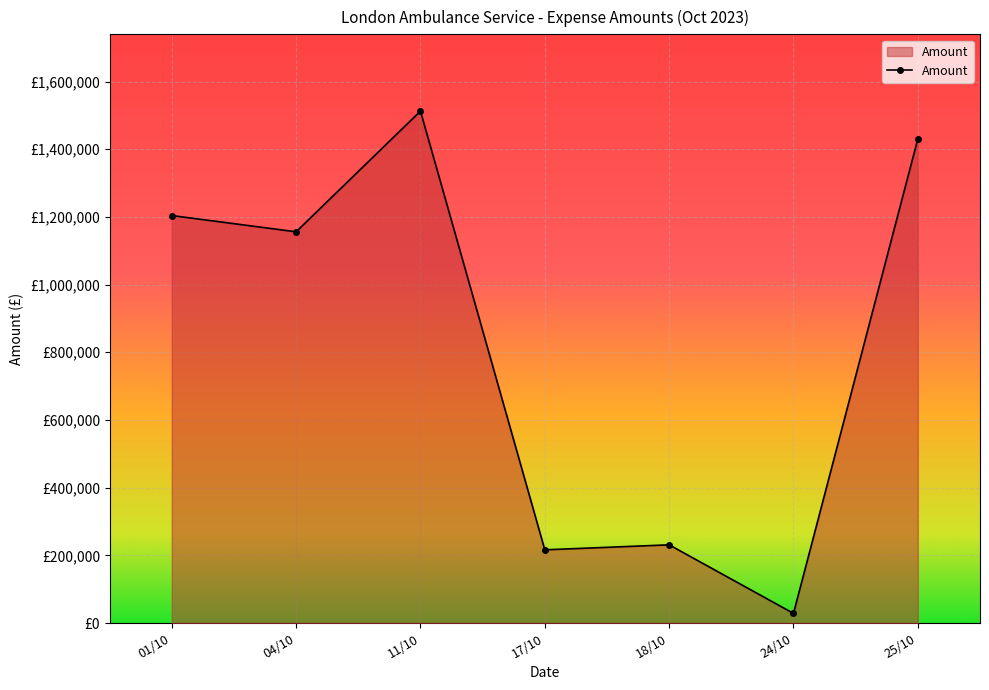

List the labels in order of value, smallest first.

24/10, 17/10, 18/10, 04/10, 01/10, 25/10, 11/10